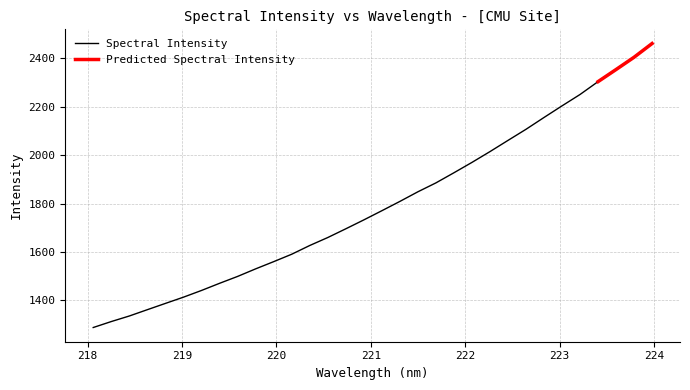

What is the smallest value displayed?

1287.3